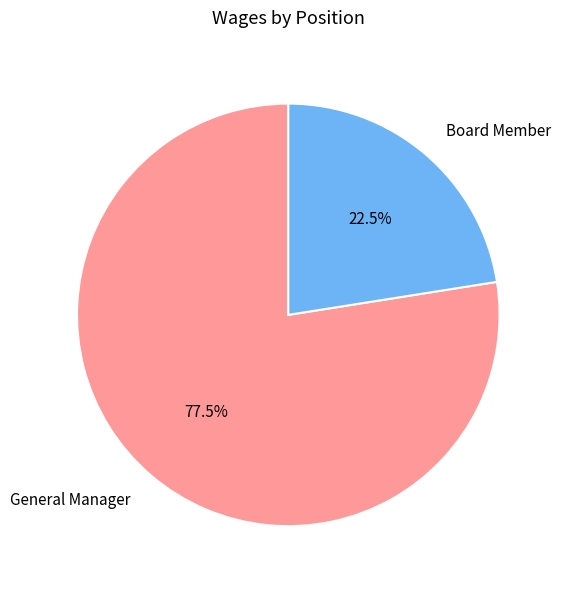

How many segments does this pie chart have?

2